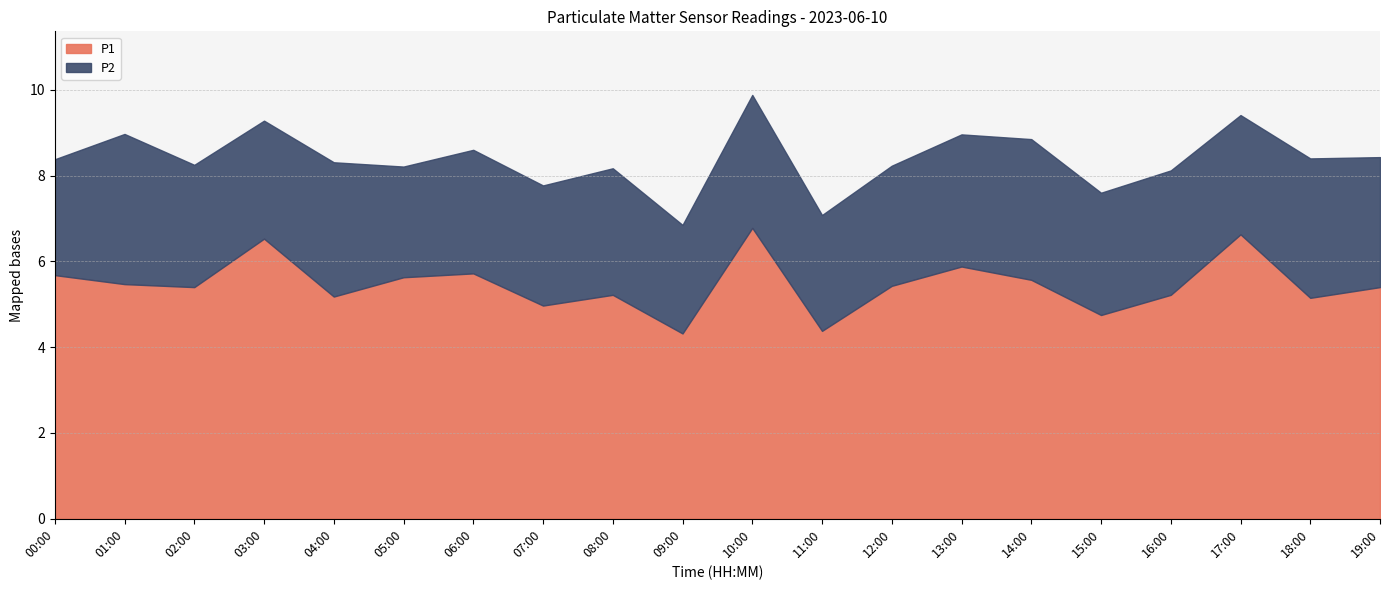

What is the total value across all series at 15:00?

7.6